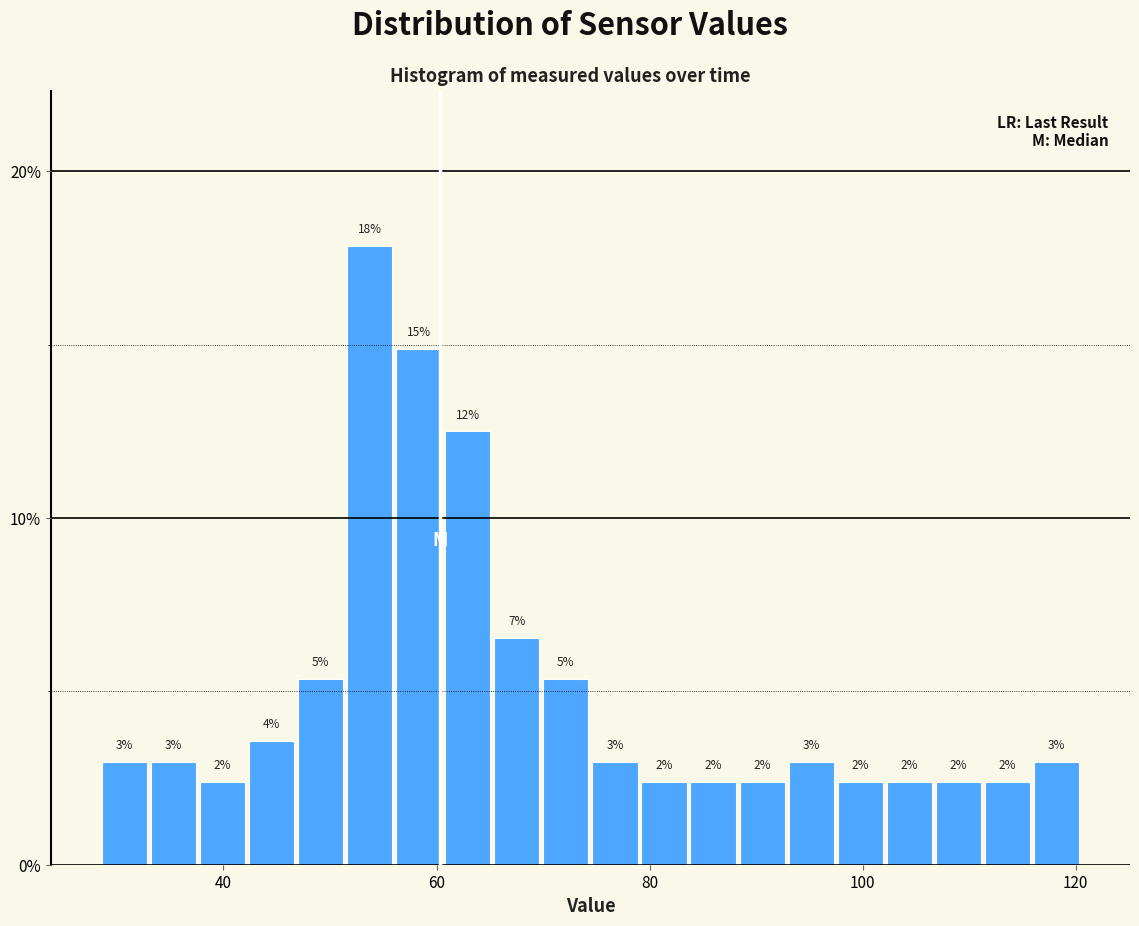

Around what value on the x-axis is the tallest bar? Give the approximate position of its centre, as read against the axis.

54